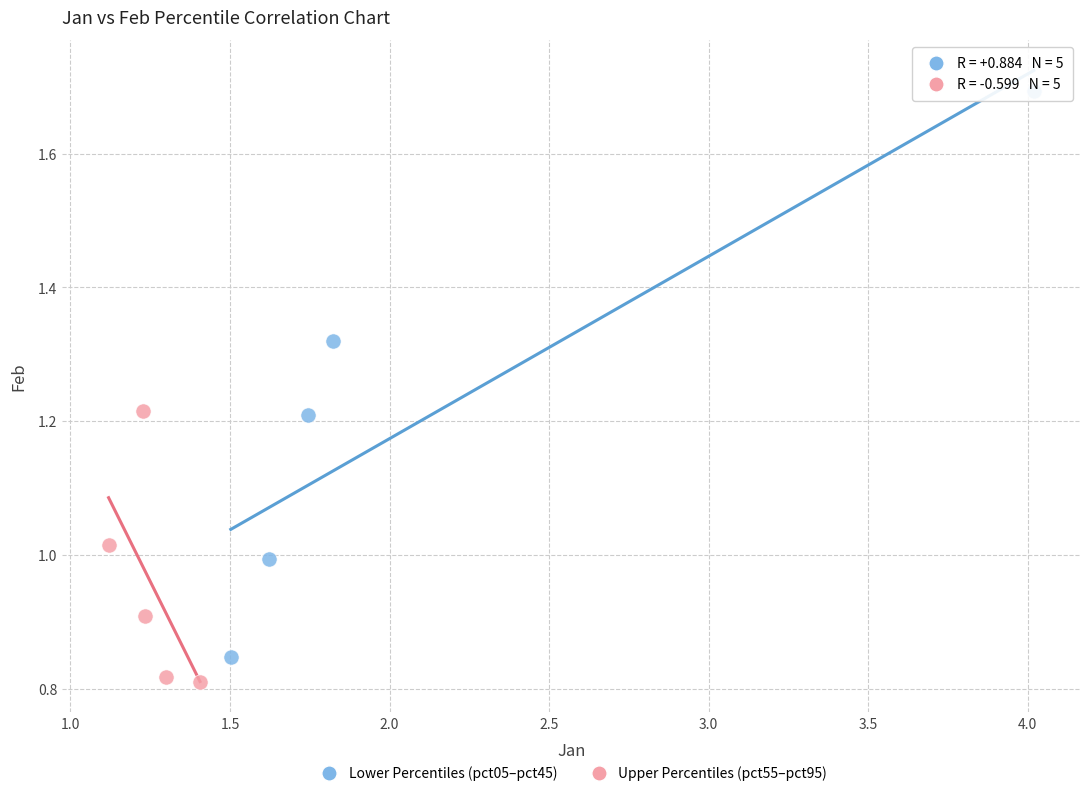

Which series has the widest spread of Y values?

Lower Percentiles (pct05–pct45)